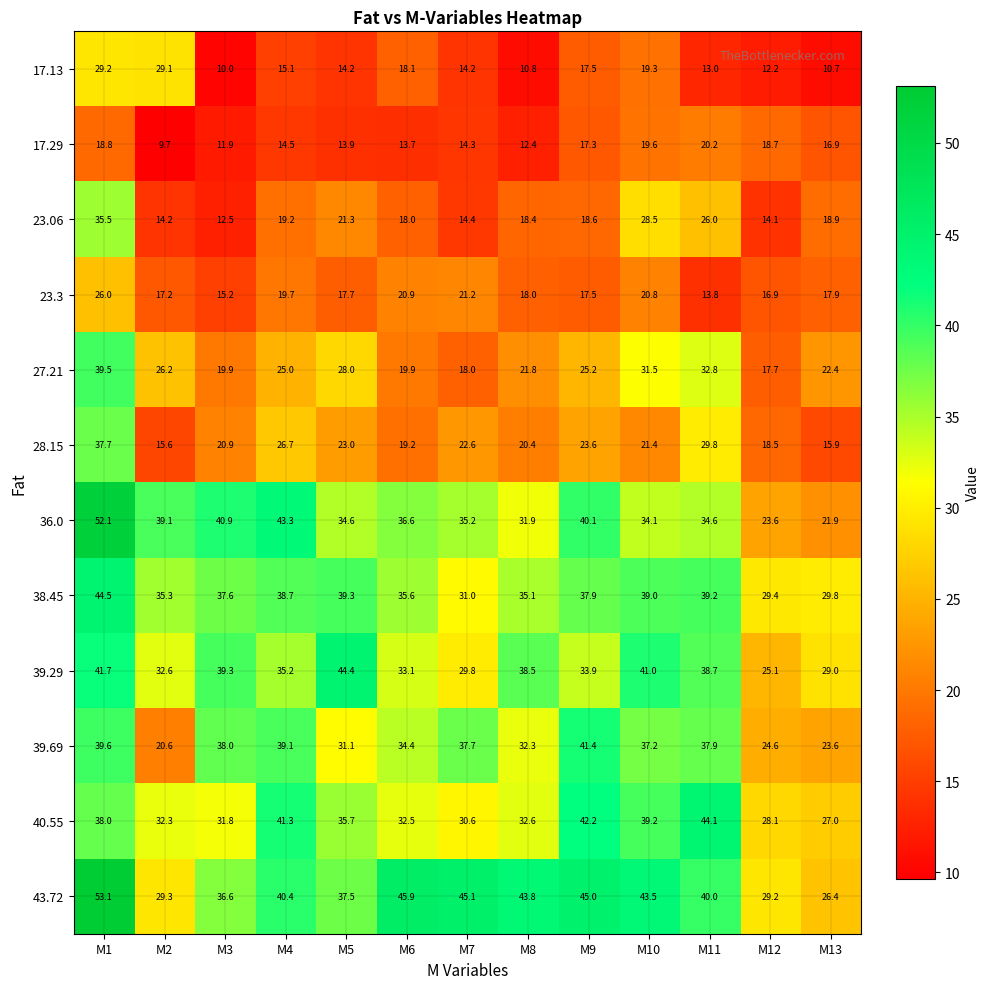

Count the number of data series in this chart.

12